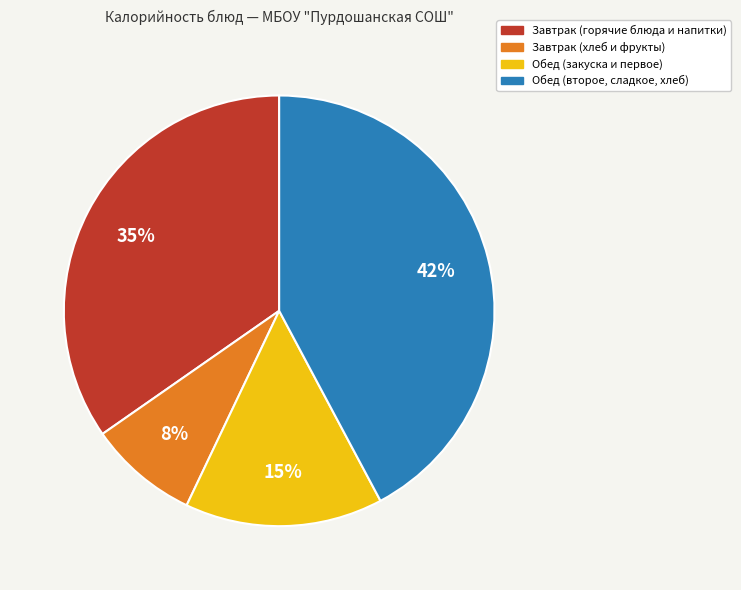

To the nearest percent, what is the difference between the largest and smallest slice percentages?

34%